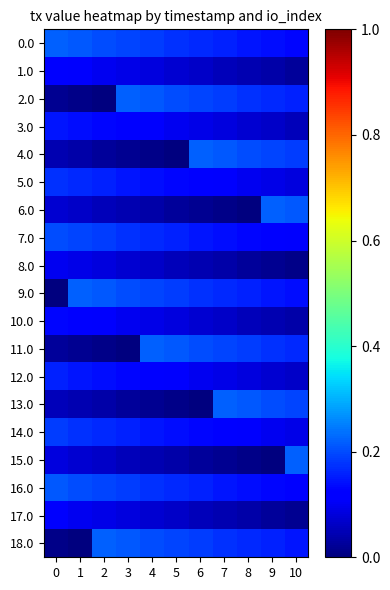

Which series has the largest range (max minus min)?

2.0